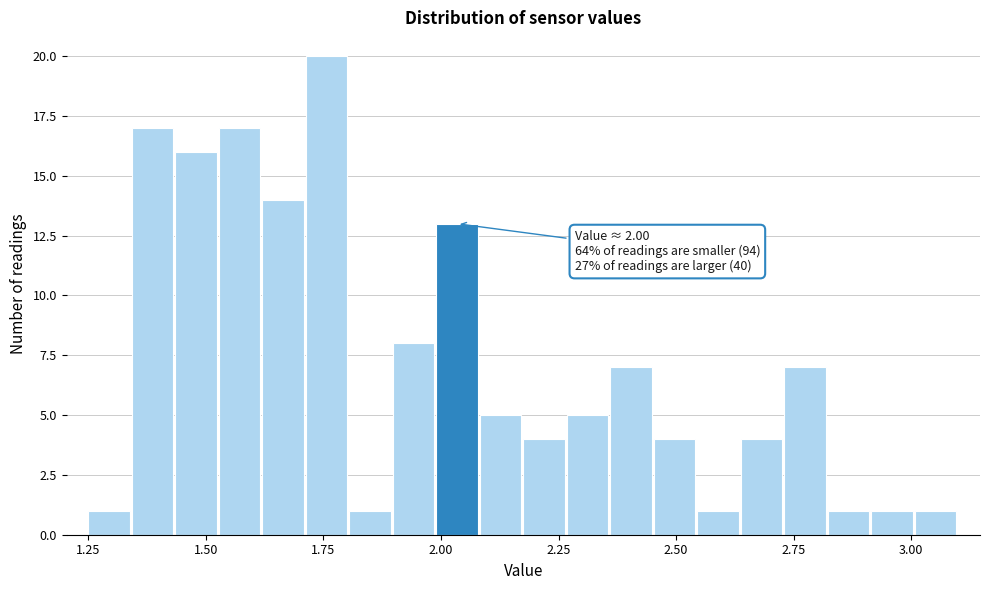

Around what value on the x-axis is the tallest bar? Give the approximate position of its centre, as read against the axis.

1.75